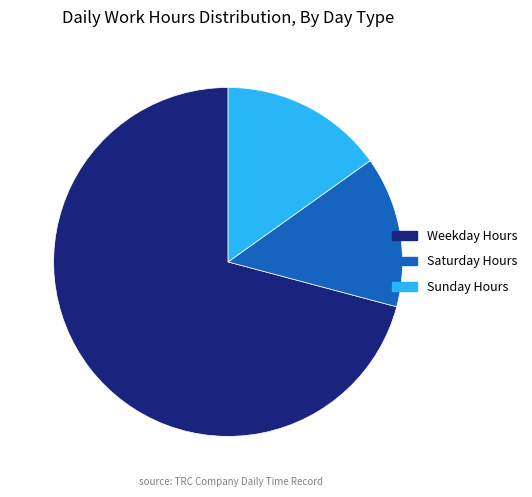

Which category has the smallest portion of the pie?

Saturday Hours